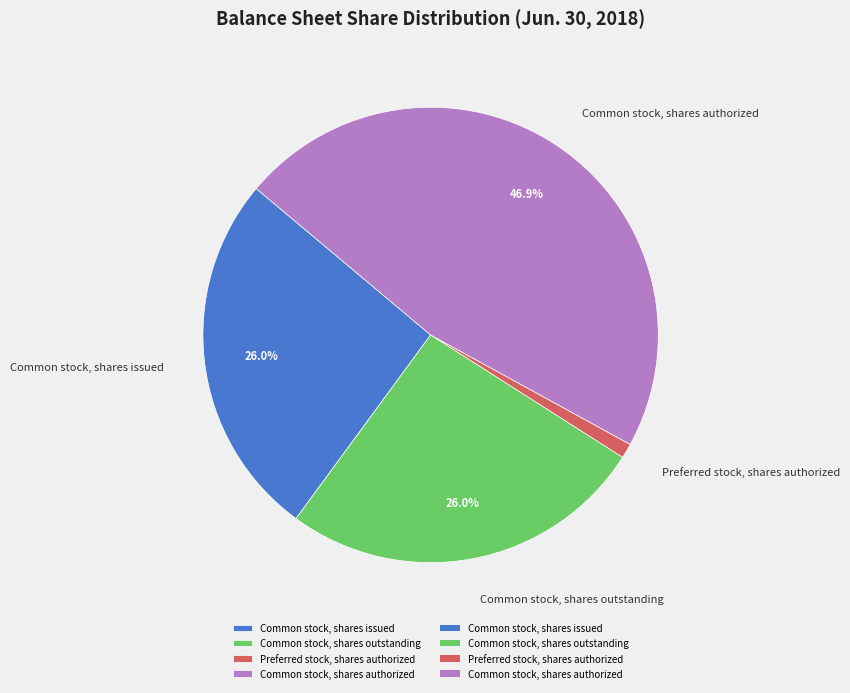

Which has a higher value, Preferred stock, shares authorized or Common stock, shares outstanding?

Common stock, shares outstanding